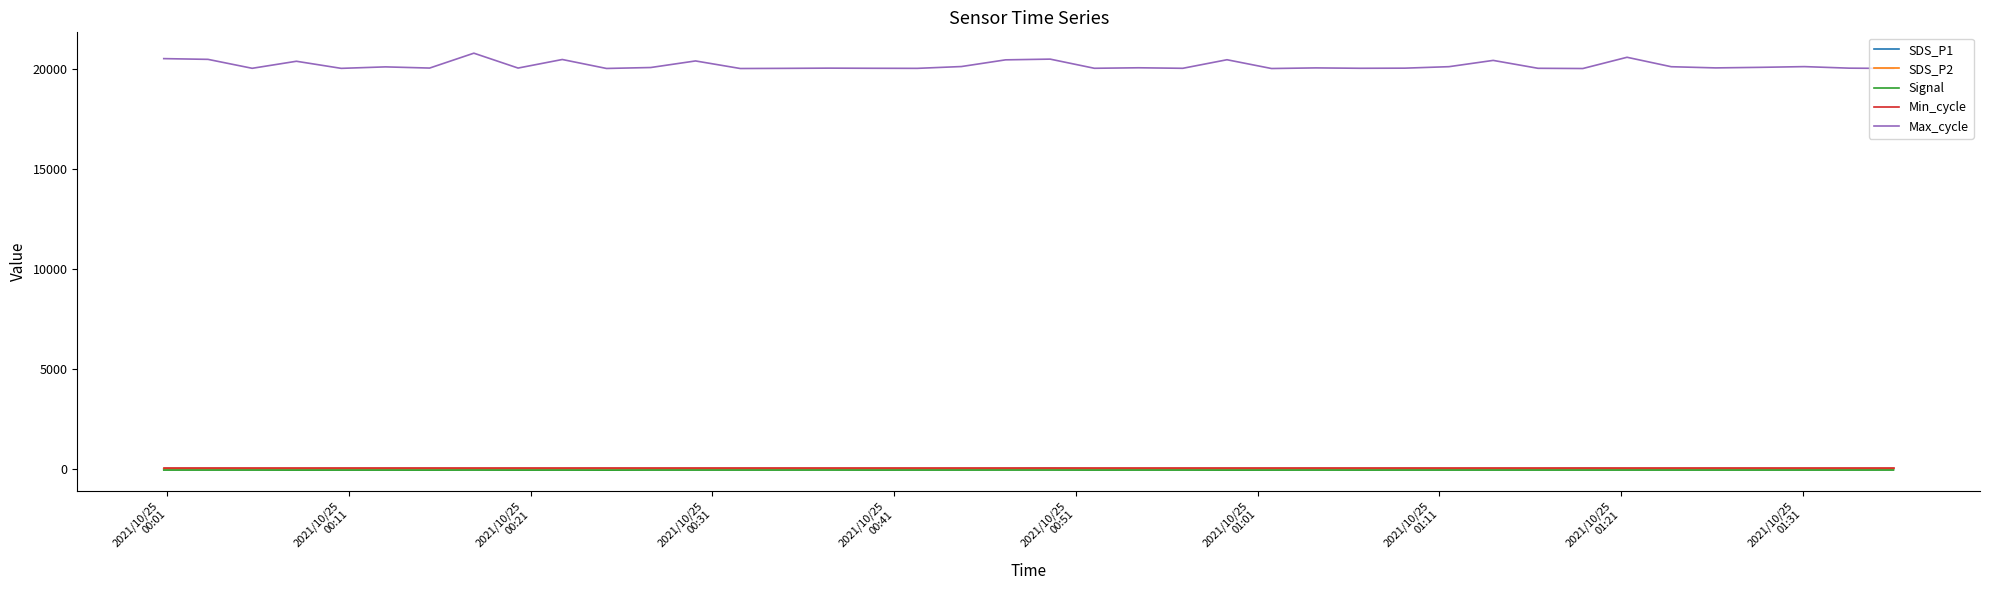

Does the chart display data point markers on the line(s)?

No